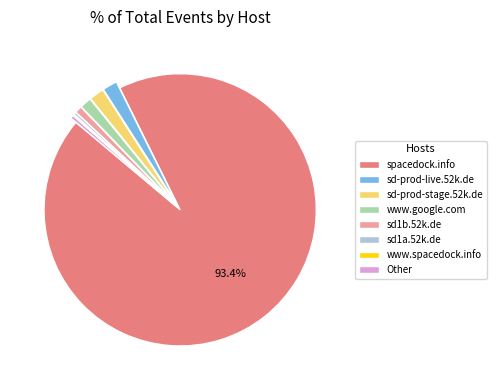

Which category has the biggest portion of the pie?

spacedock.info